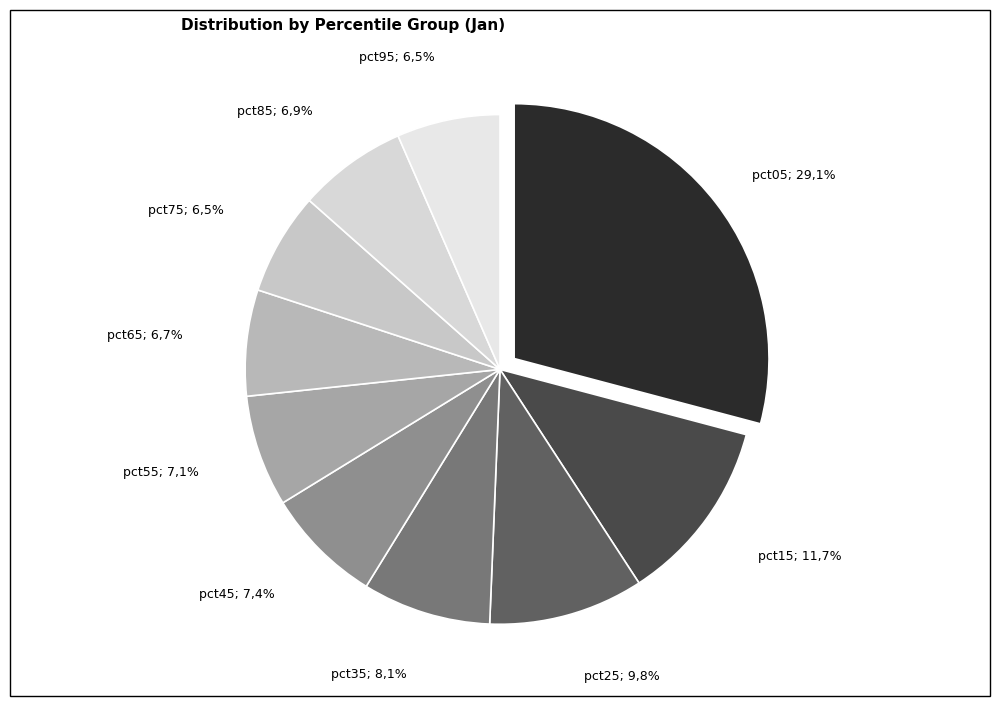

How many segments does this pie chart have?

10